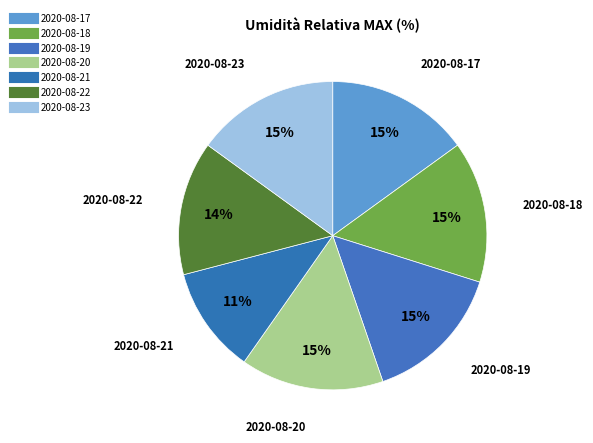

How many slices are in this pie chart?

7